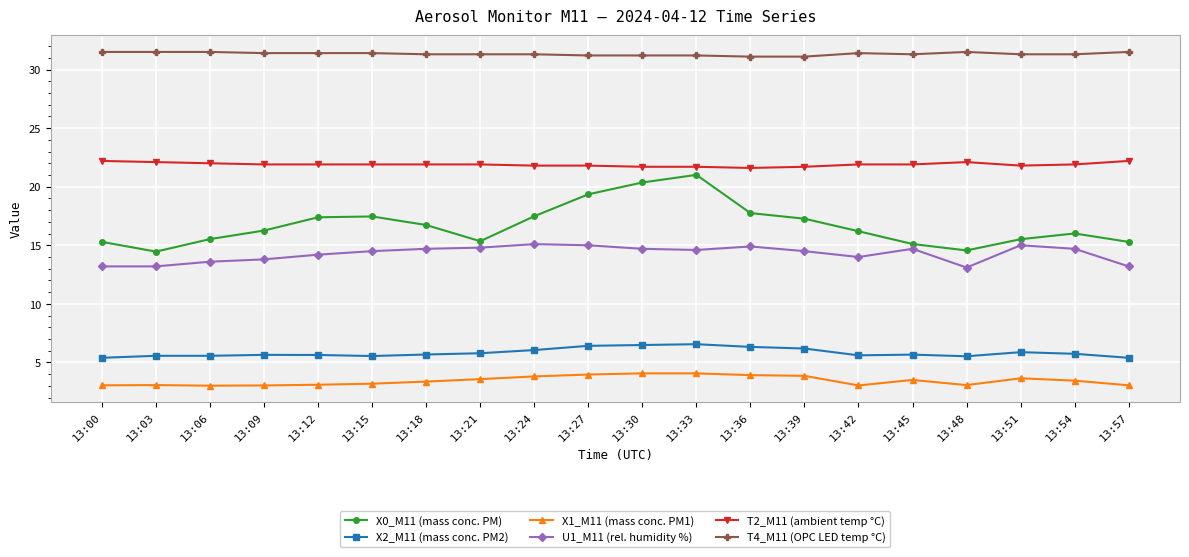

What is the sum of all U1_M11 (rel. humidity %) values?

285.5